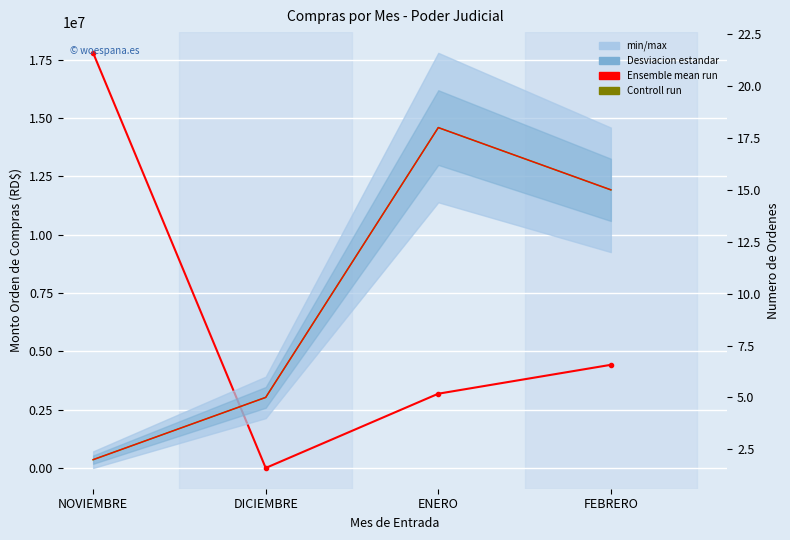

The Ensemble mean run series shows 0.9 at NOVIEMBRE. True or false?

False